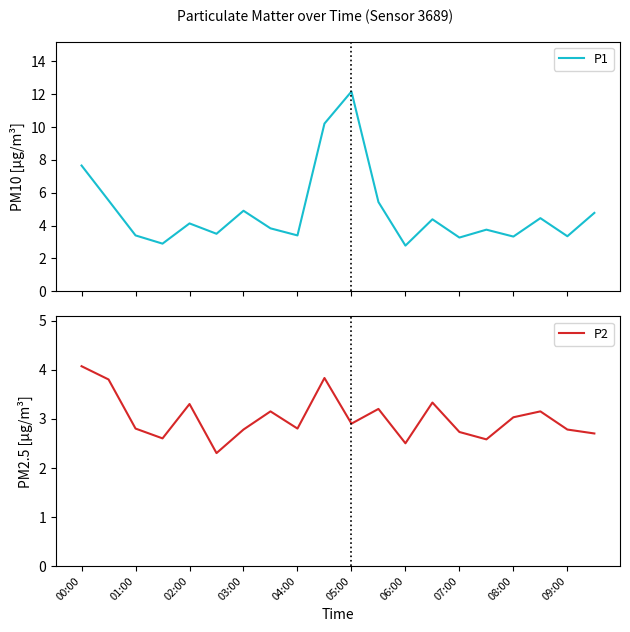

Which series has the largest total across all categories?

P1